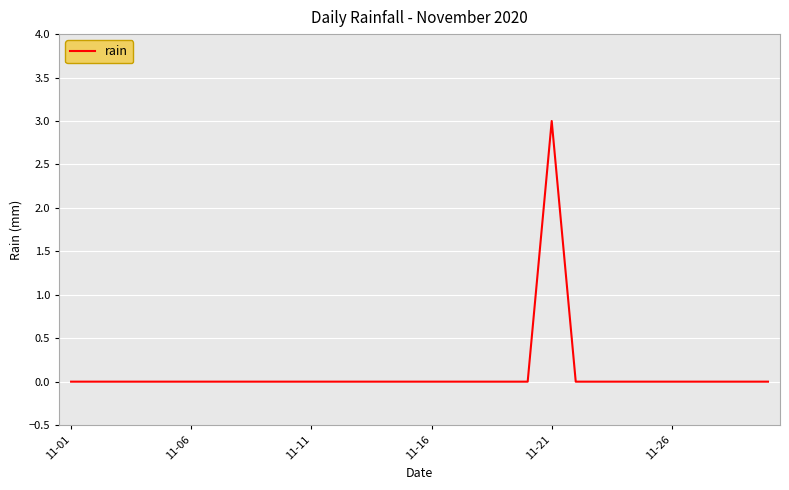

Reading left to right, list all the values displayed in this chart.

0	0	0	0	0	0	0	0	0	0	0	0	0	0	0	0	0	0	0	0	3	0	0	0	0	0	0	0	0	0